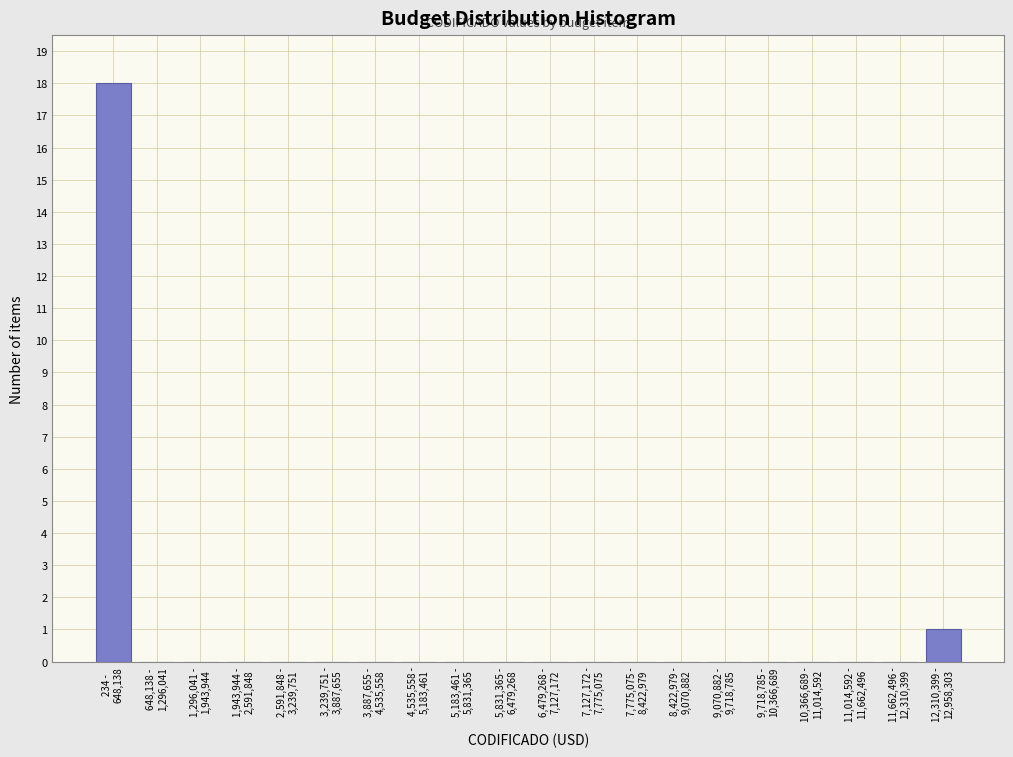

What is the greatest value displayed?

18